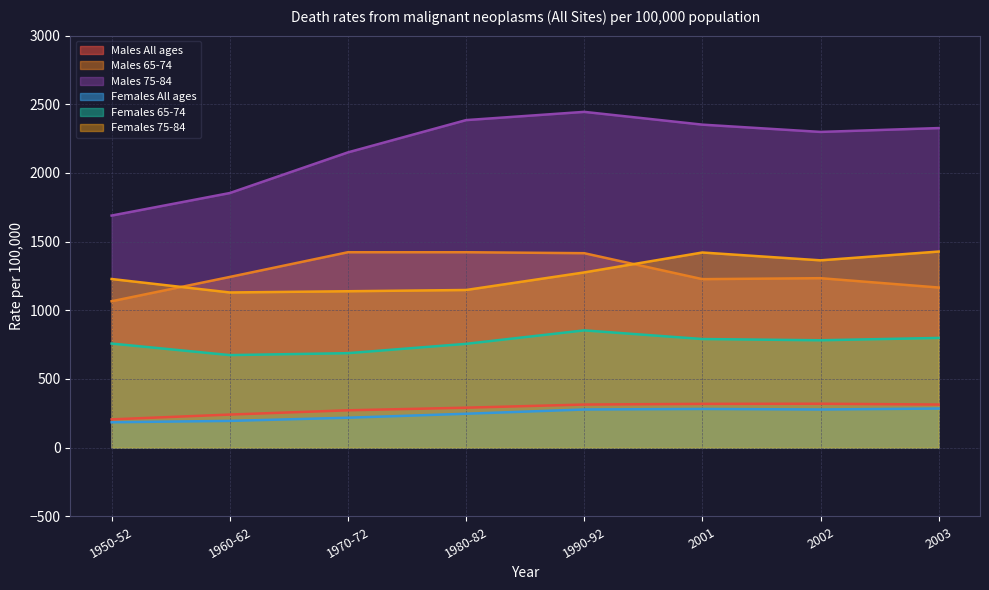

True or false: Males 75-84 and Males 65-74 intersect in this chart.

False